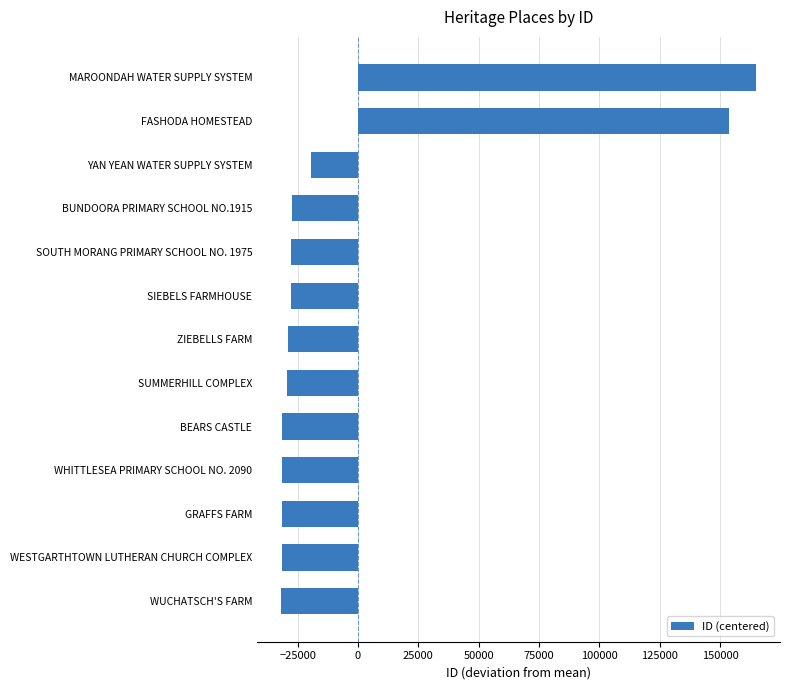

What is the approximate value at MAROONDAH WATER SUPPLY SYSTEM?

164948